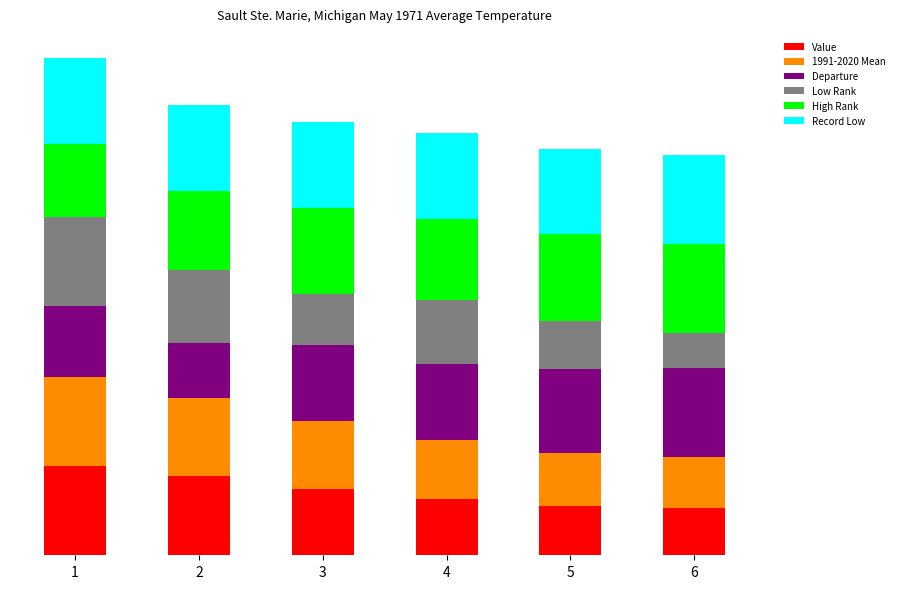

What is the difference between the Record Low values at 2 and 4?

0.3